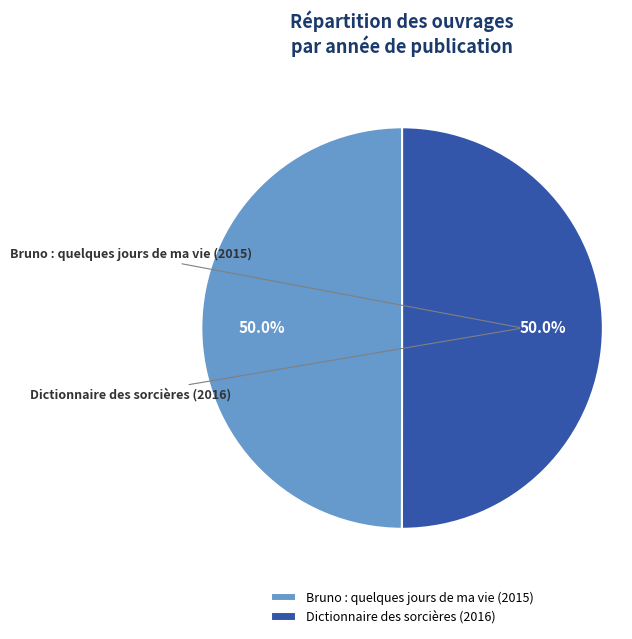

What percentage is the Dictionnaire des sorcières (2016) slice, to the nearest percent?

50%